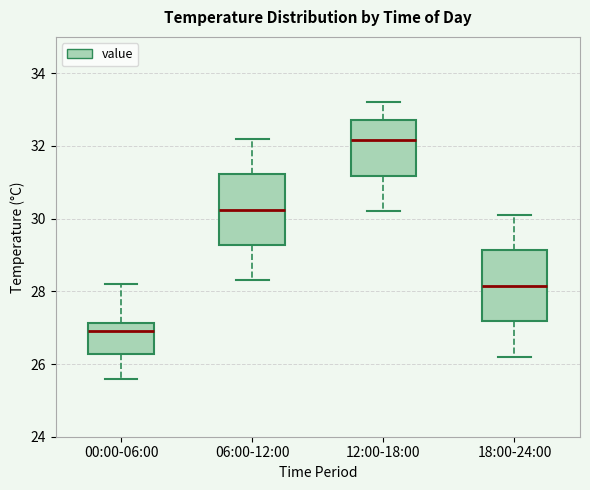

Where is the lower edge of the box for 00:00-06:00 on the y-axis? The values are not printed on the chart, so give them approximately, as read against the axis.

26.2